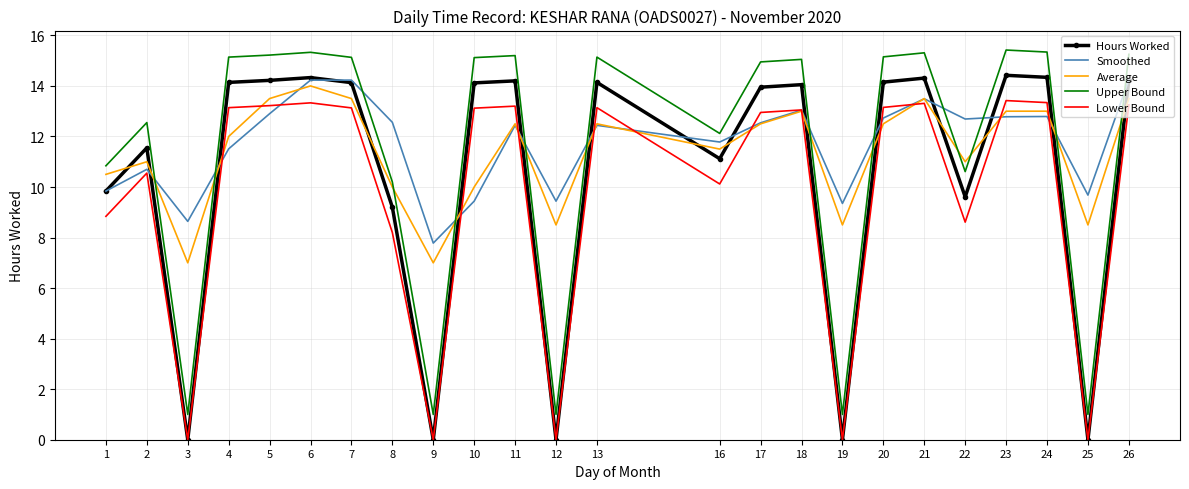

Is the value of Hours Worked at 12 greater than the value of Smoothed at 6?

No